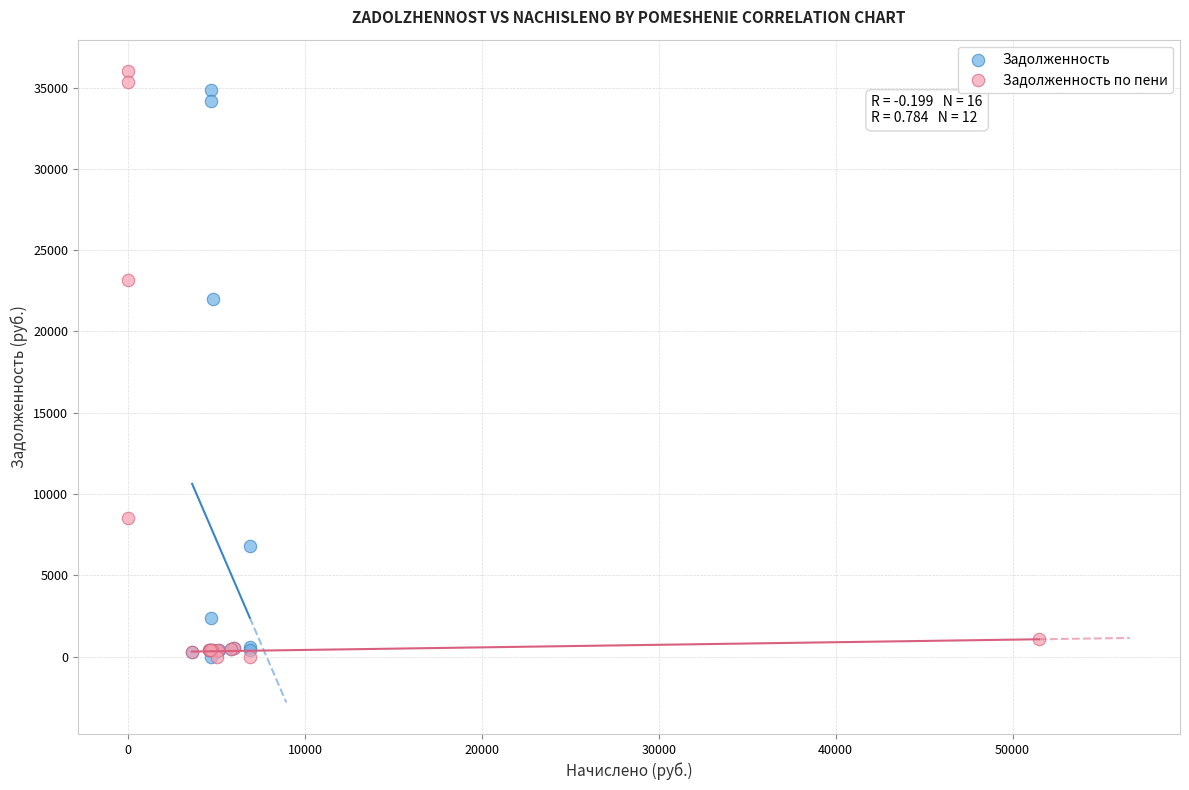

What are all the series names shown in the legend?

Задолженность, Задолженность по пени